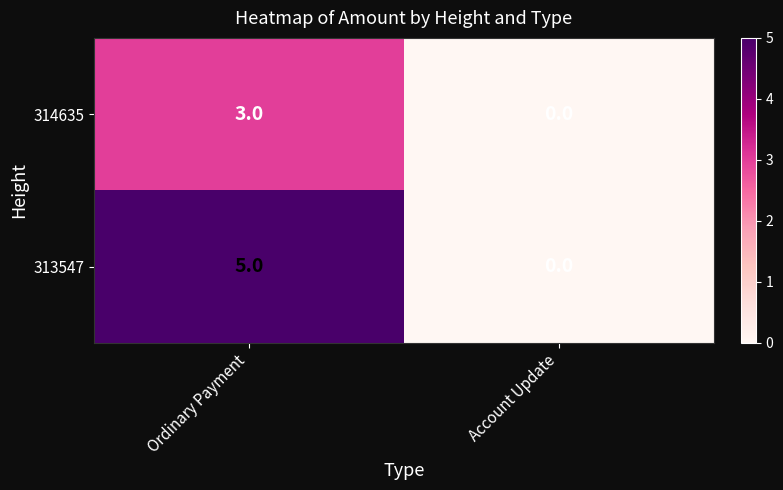

At how many categories does at least one series exceed 2?

1